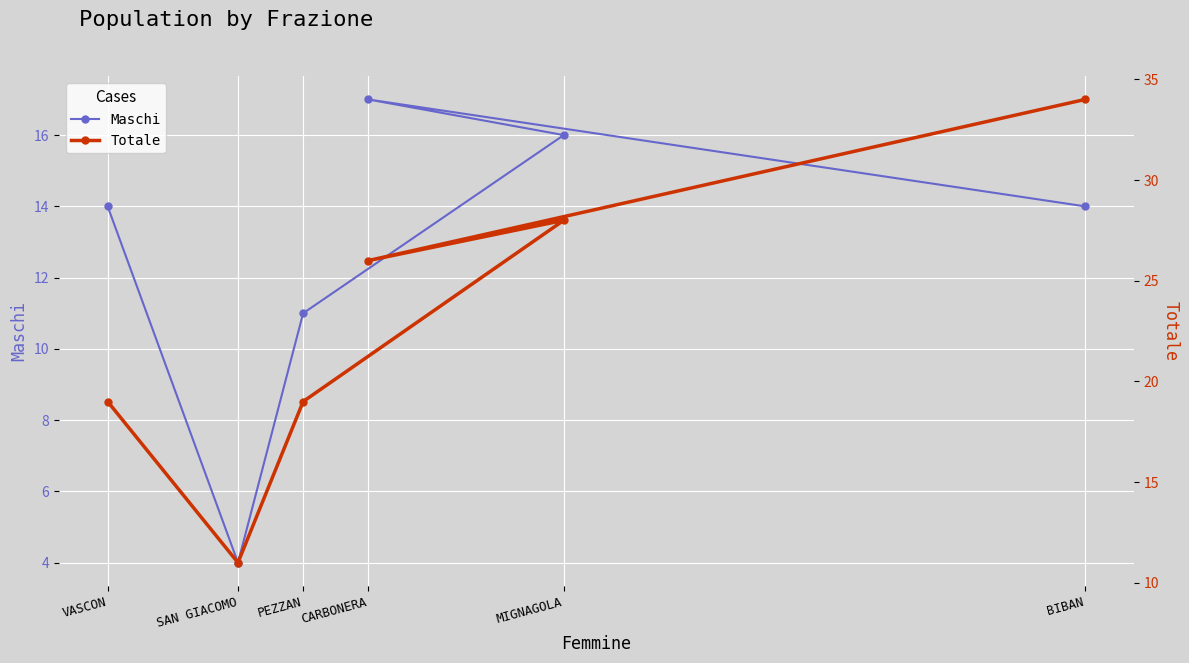

Which series has the largest total across all categories?

Totale